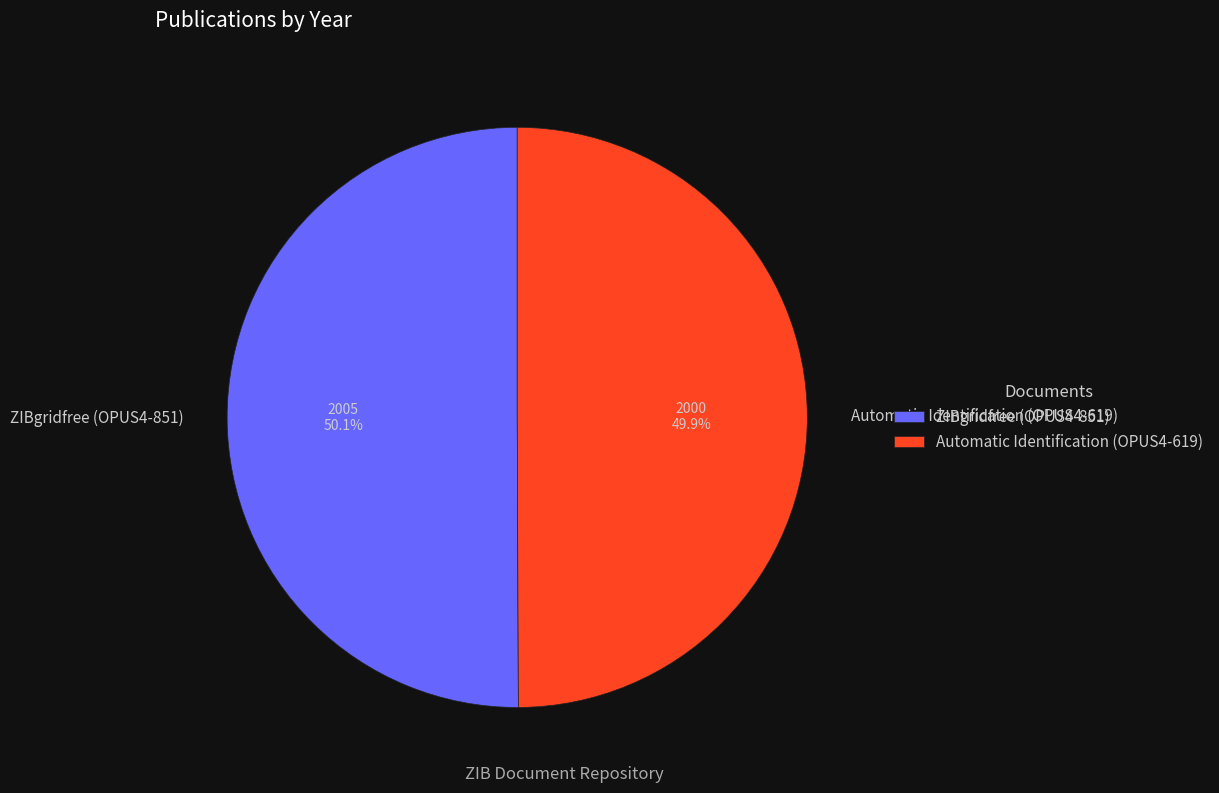

True or false: ZIBgridfree (OPUS4-851) accounts for 63% of the total.

False